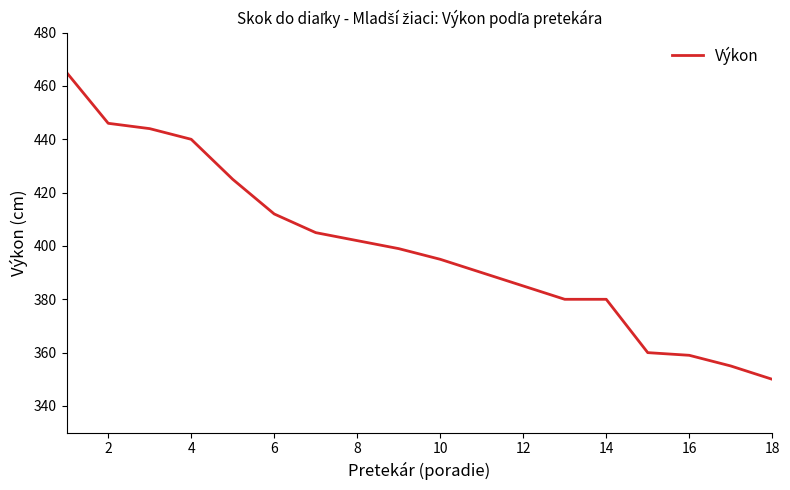

What is the difference between the maximum and minimum values?

115